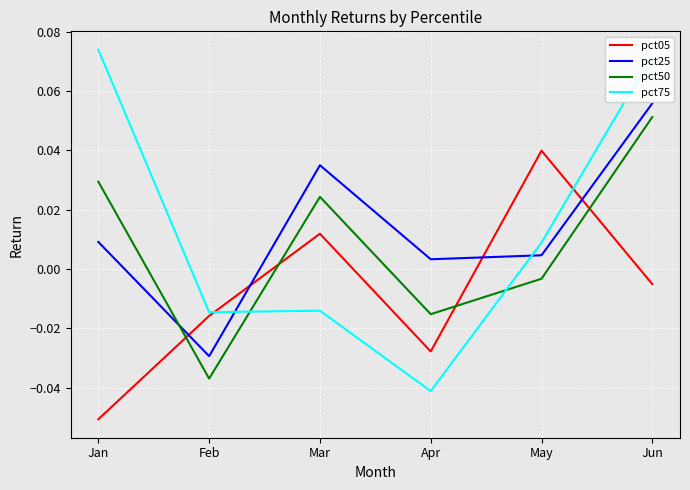

At which label is pct75 closest to 0?

May